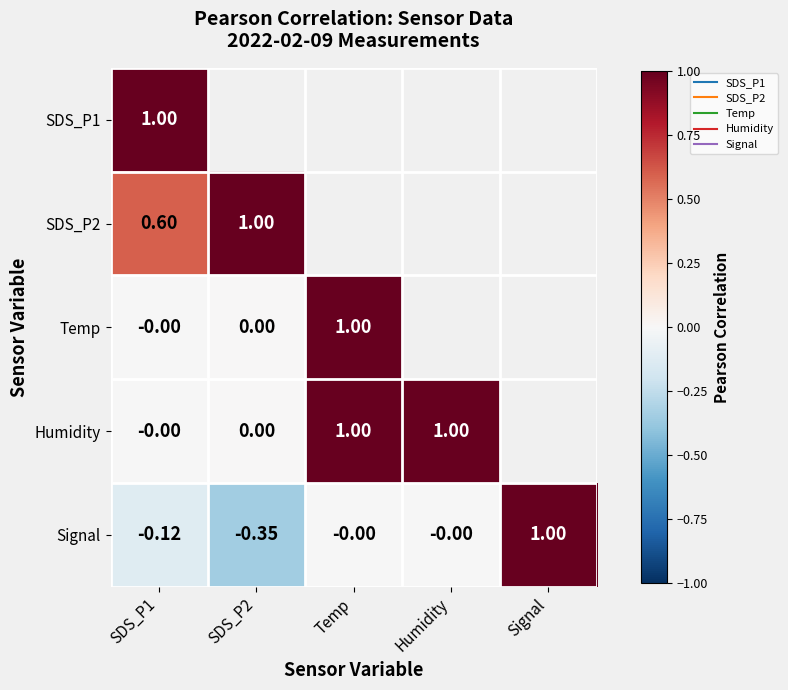

List the series in order of their overall mean, lowest first.

SDS_P1, SDS_P2, Temp, Humidity, Signal